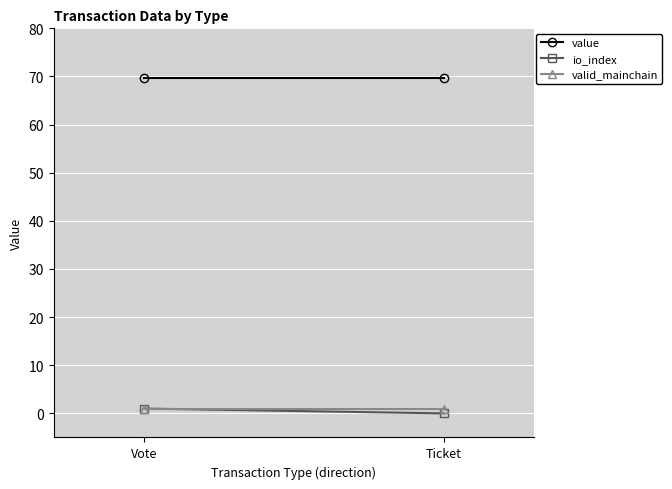

Is it true that value equals 69.7 at Vote?

True